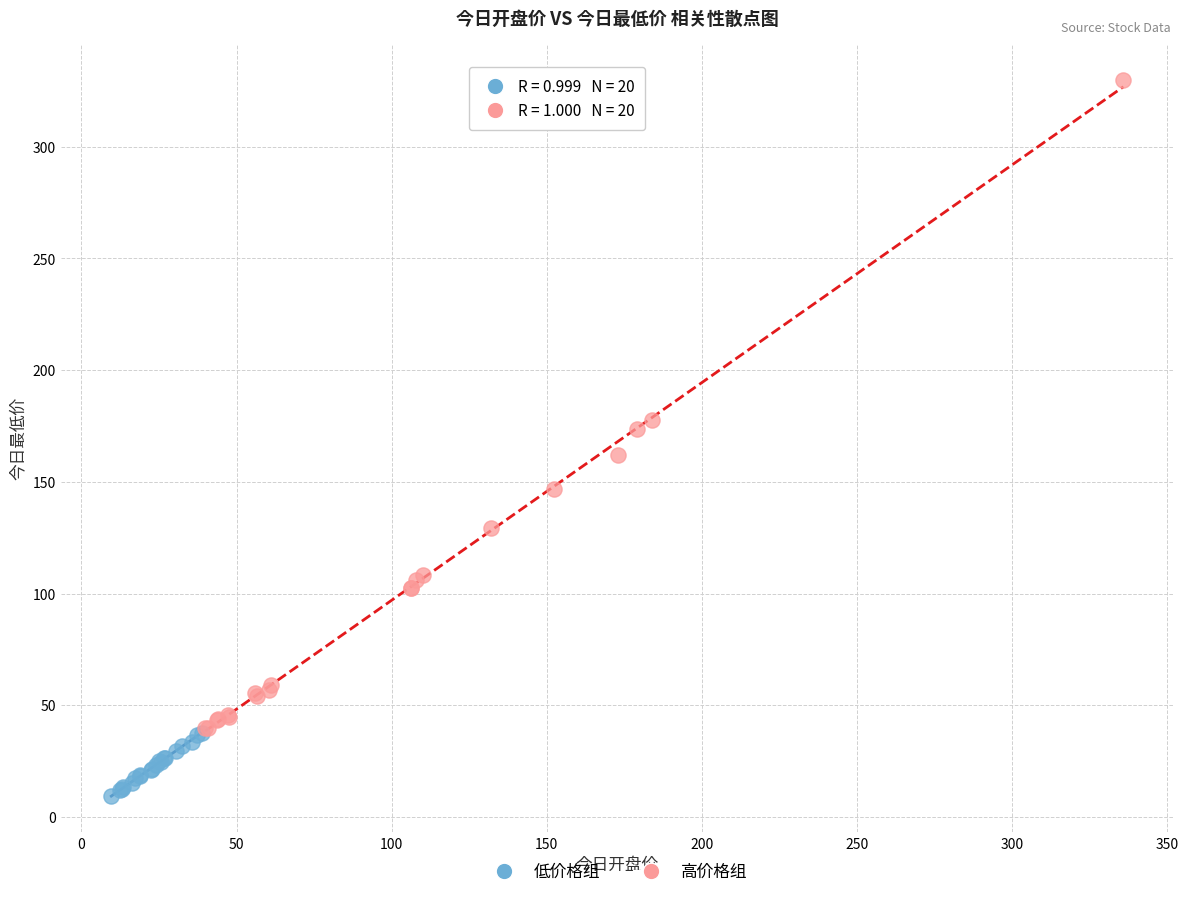

Which series reaches the minimum Y coordinate?

低价格组